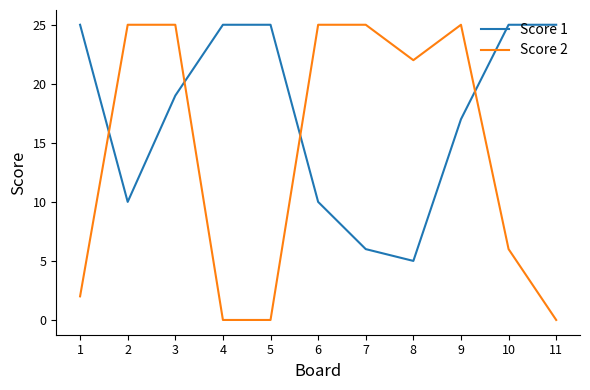

What is the greatest value displayed?

25